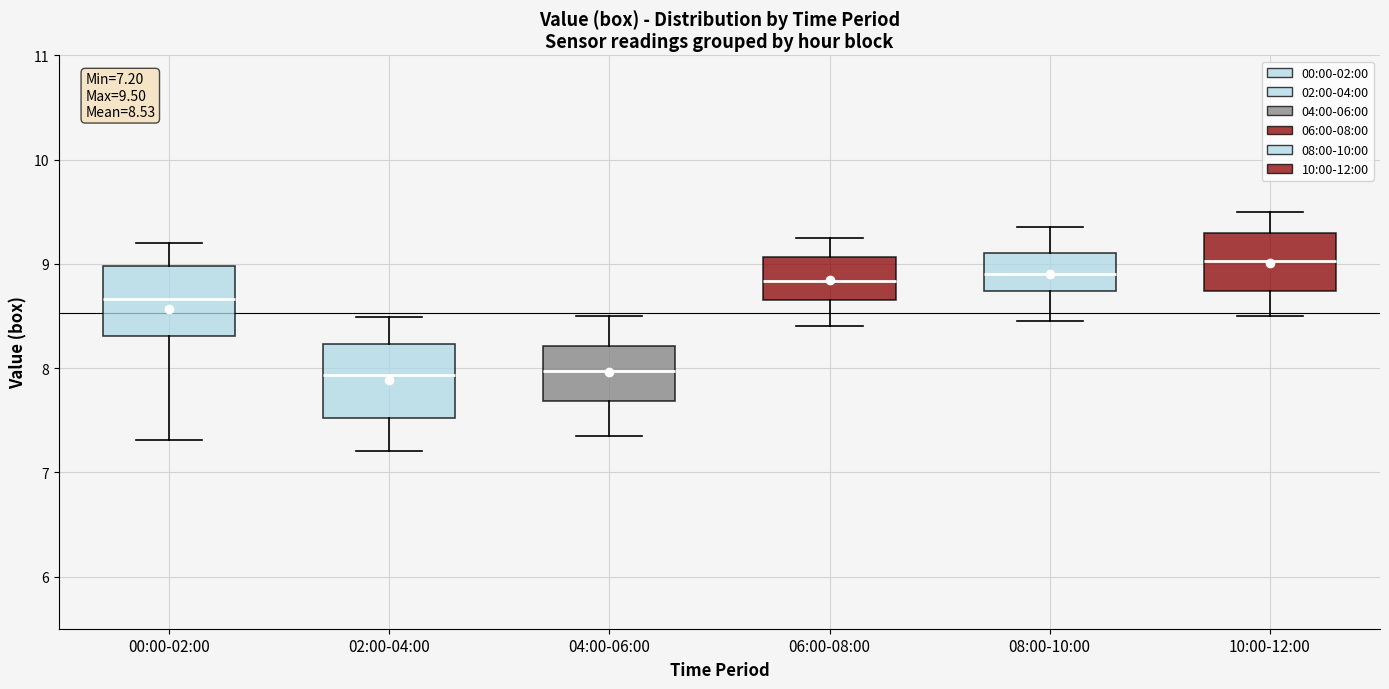

Which box has the highest median line?

10:00-12:00